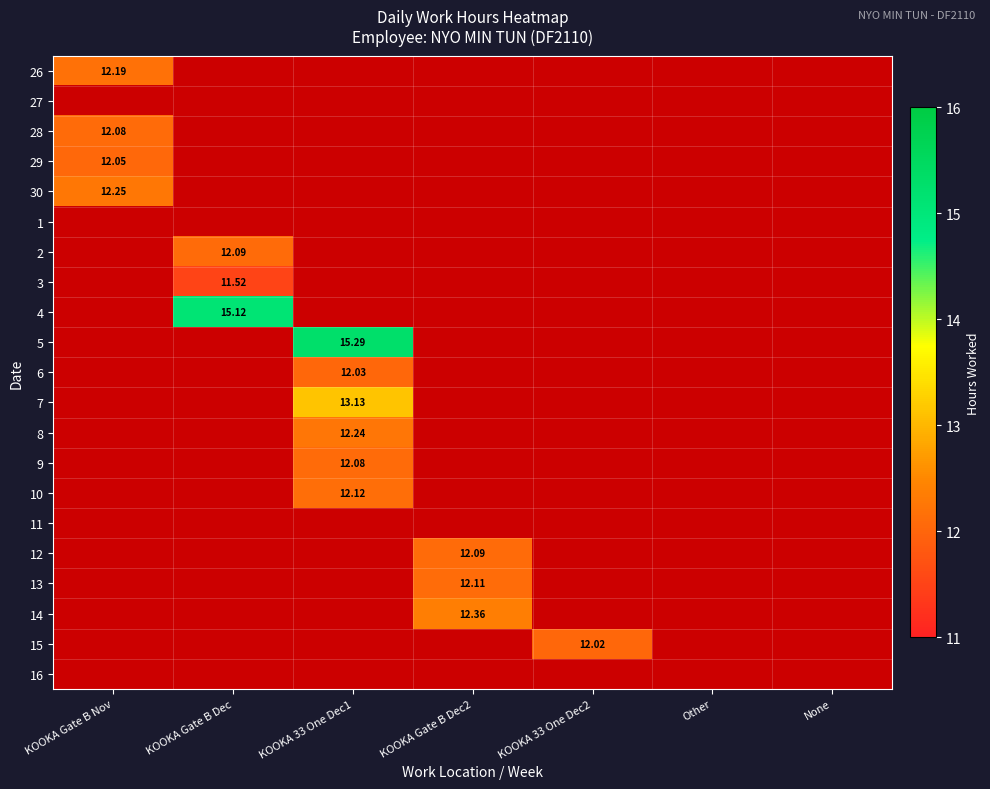

What value does the 26 series have at KOOKA Gate B Nov?

12.2